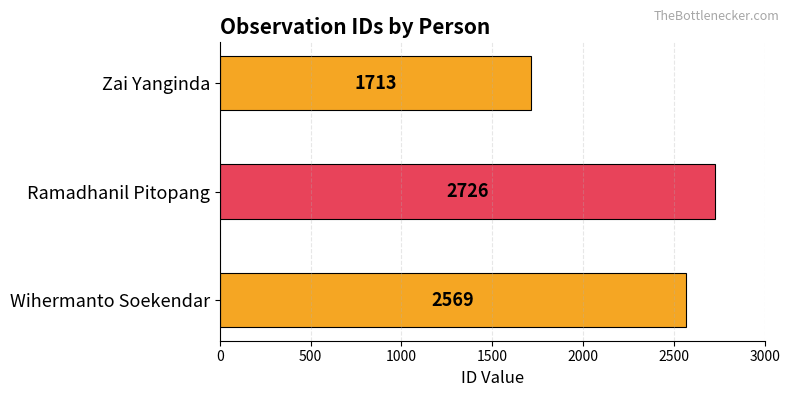

Which category has the lowest value across all series?

Zai Yanginda